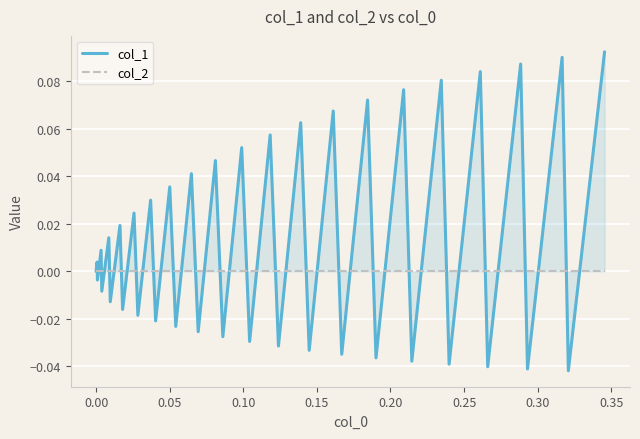

In col_1, how many points are higher than both neighbors (excluding endpoints)?

19